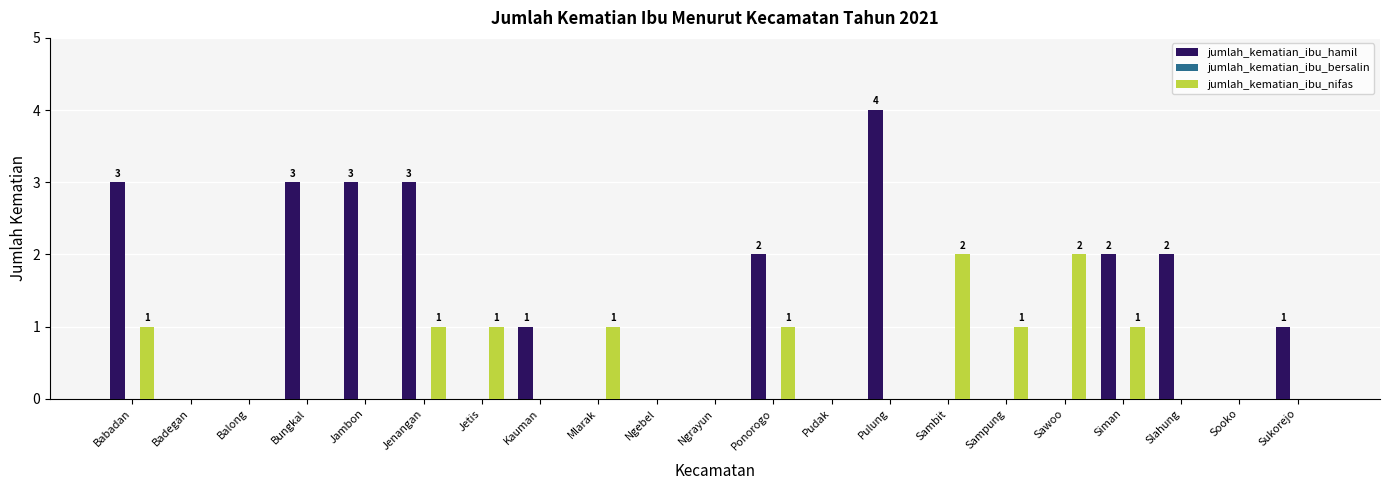

Is the value of jumlah_kematian_ibu_hamil at Sawoo greater than the value of jumlah_kematian_ibu_nifas at Ponorogo?

No